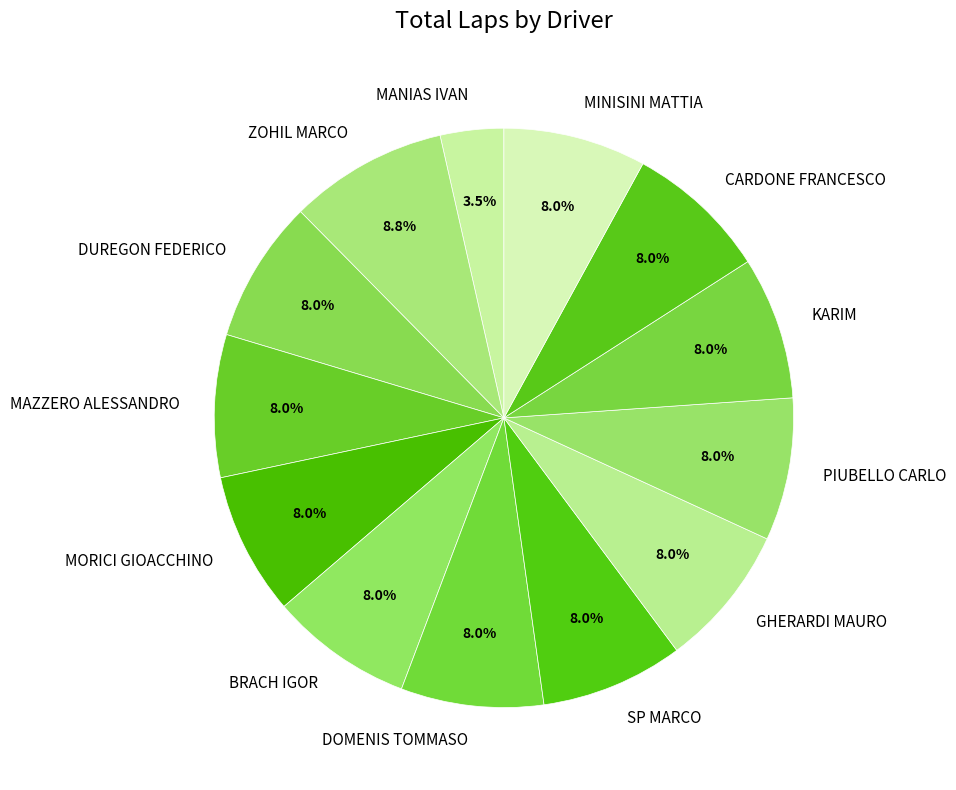

How many slices are in this pie chart?

13